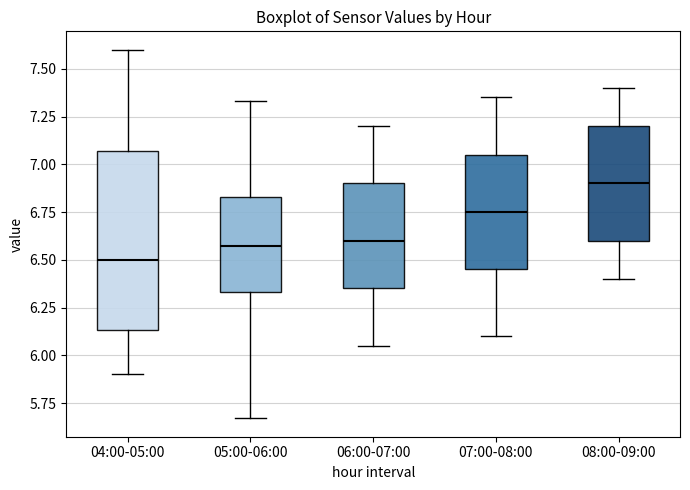

Where is the upper edge of the box for 05:00-06:00 on the y-axis? The values are not printed on the chart, so give them approximately, as read against the axis.

6.85